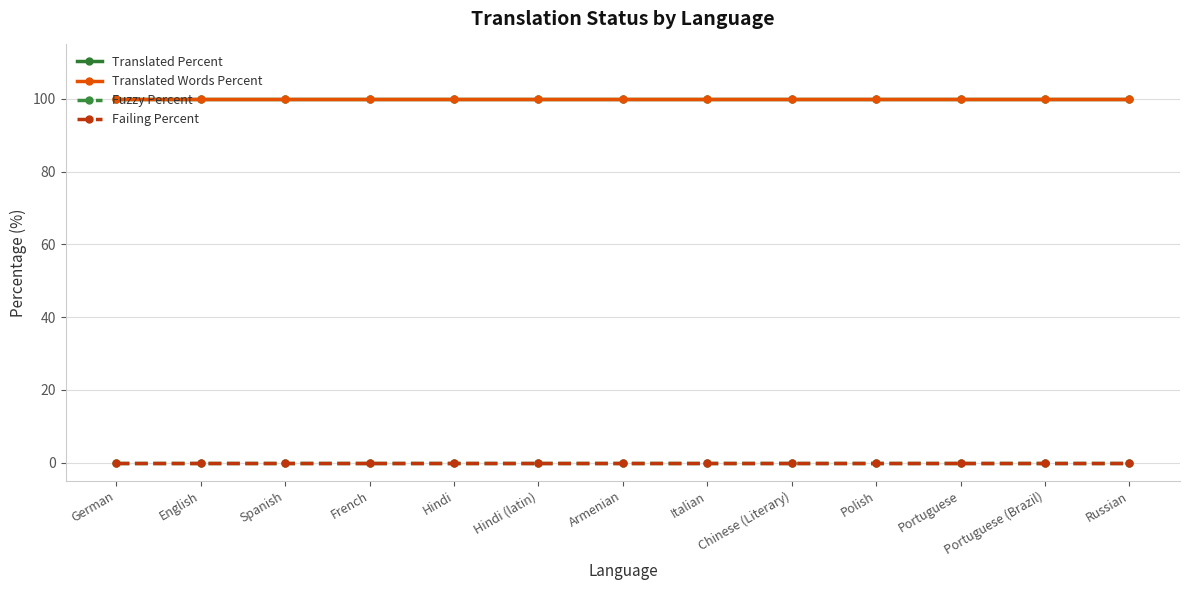

Is this an area chart (filled region under the line)?

No